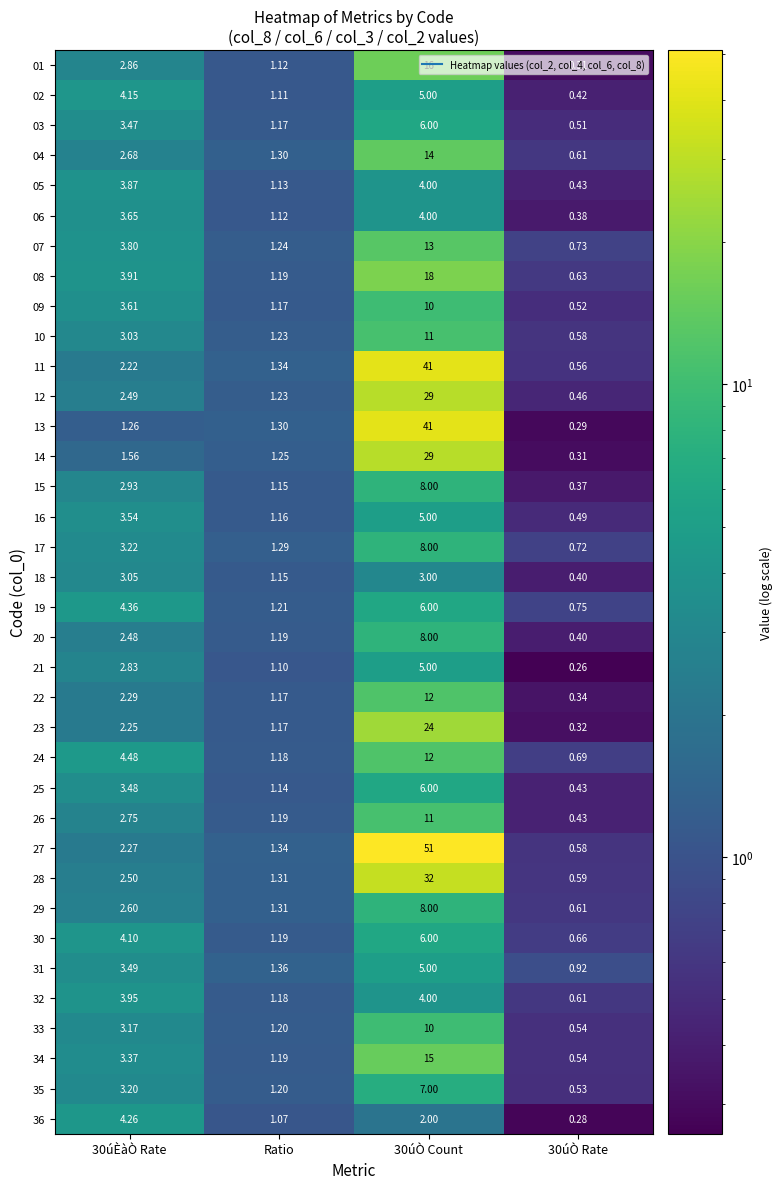

Where is 16 nearest to the value 2?

Ratio